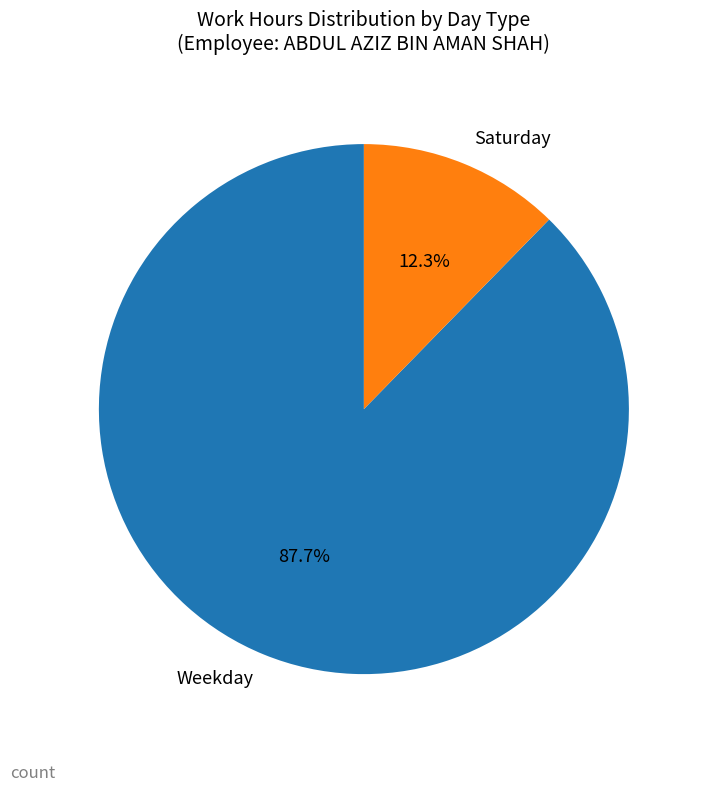

What is the ratio of the value at Weekday to the value at Saturday?

7.1